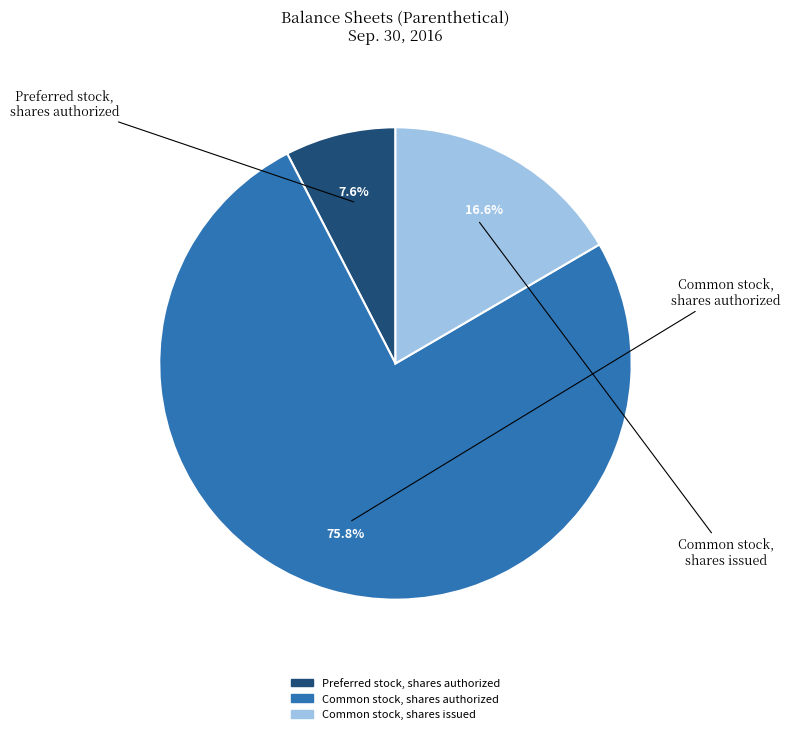

Which category has the biggest portion of the pie?

Common stock, shares authorized